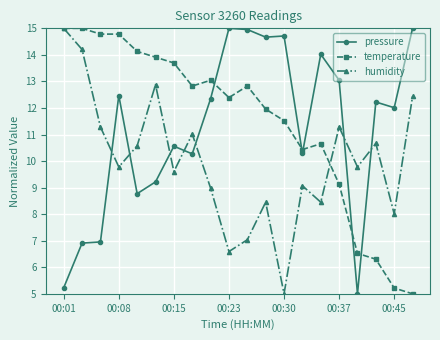

How many interior local peaks does the humidity series have?

6